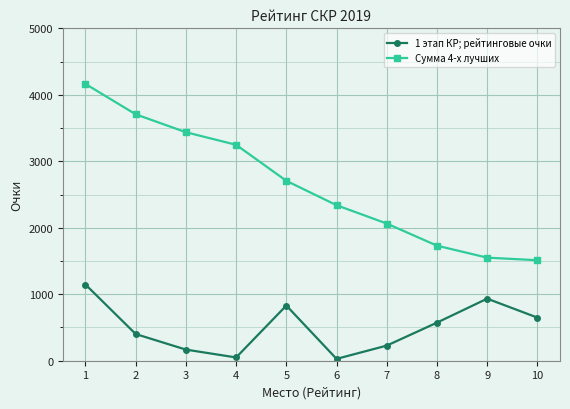

What is the value of the Сумма 4-х лучших point at the 2nd from the left?

3706.7